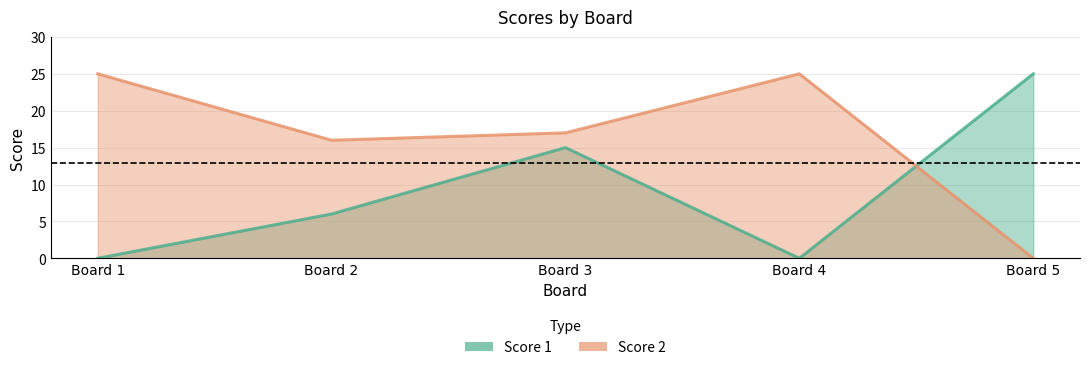

How many values in the Score 2 series are below 17?

2